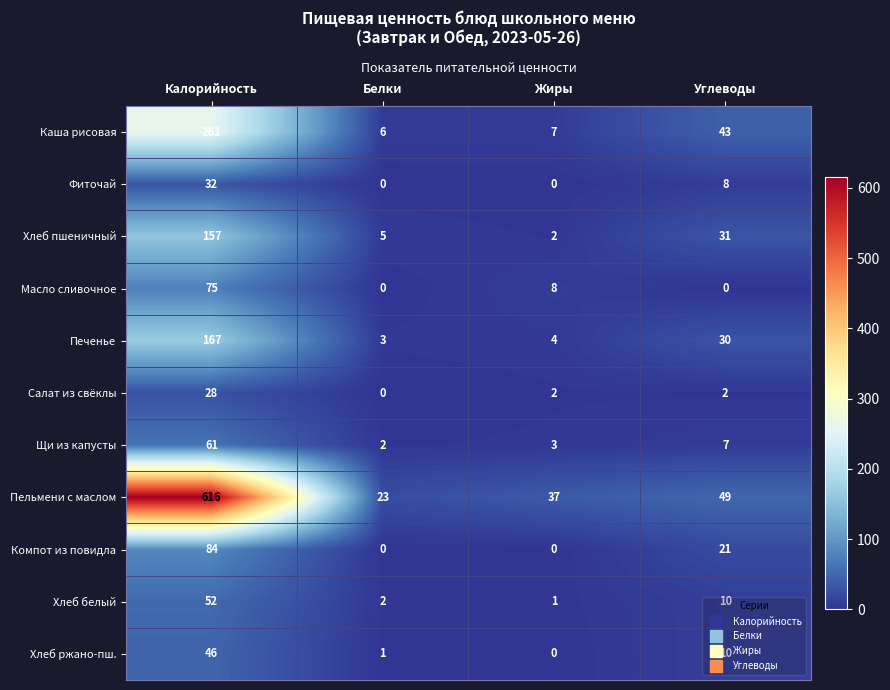

Which series has the widest spread of values?

Пельмени с маслом